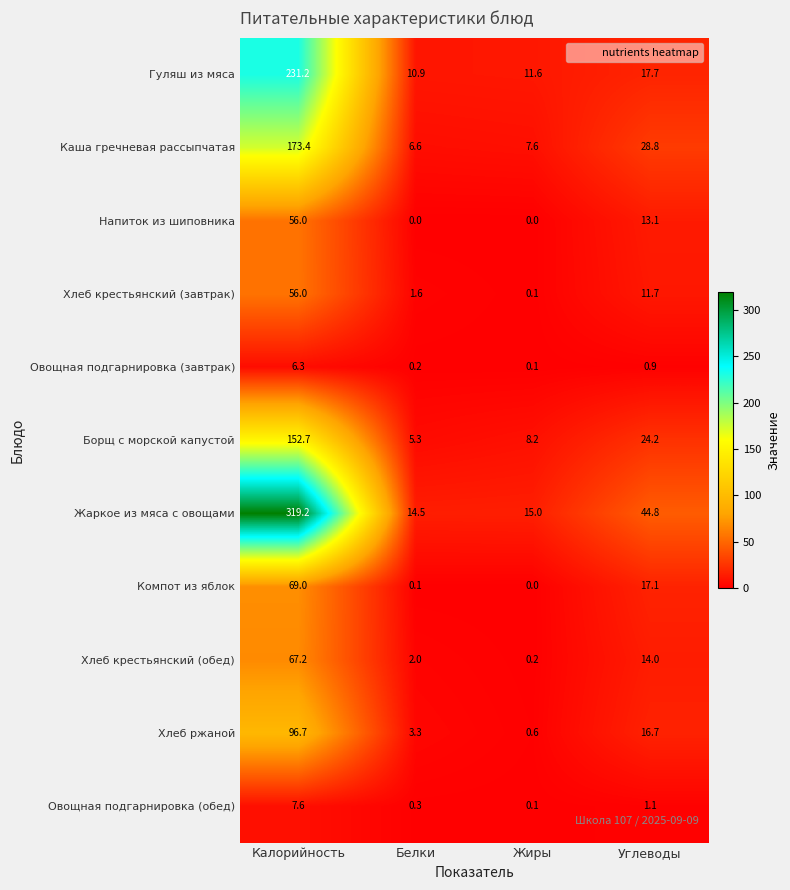

At how many categories does at least one series exceed 170?

1